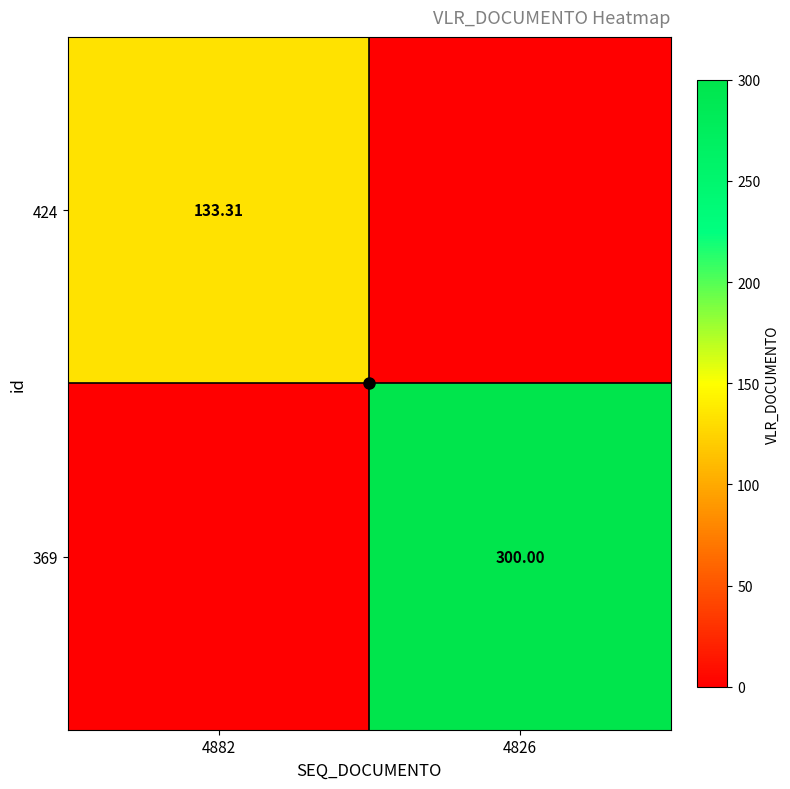

What is the sum of the 424 values at 4826 and 4882?

133.3